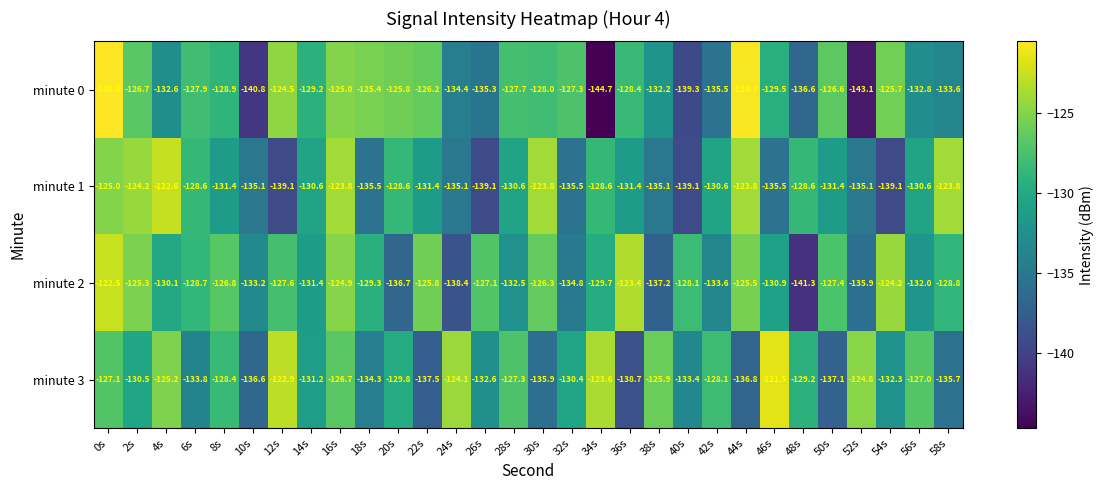

List the series in order of their overall mean, highest first.

minute 2, minute 3, minute 0, minute 1